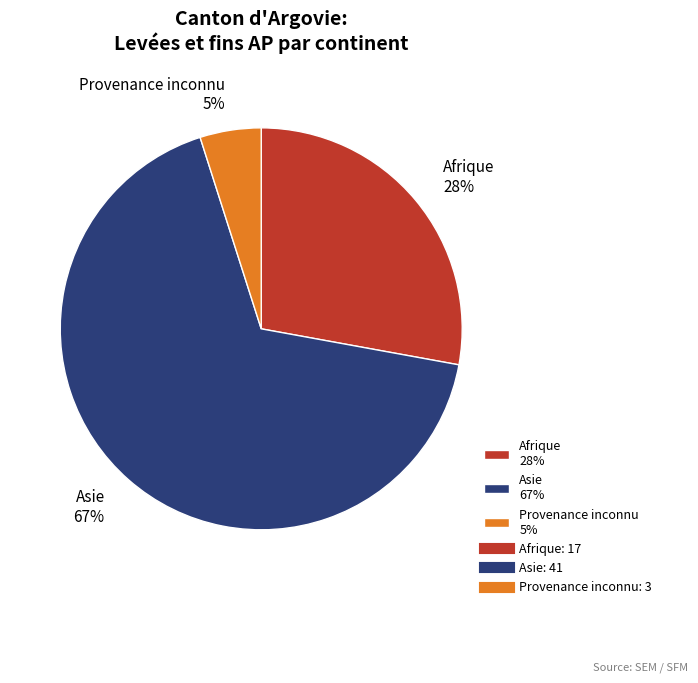

Is the sum of Asie 67% and Afrique 28% greater than half?

Yes